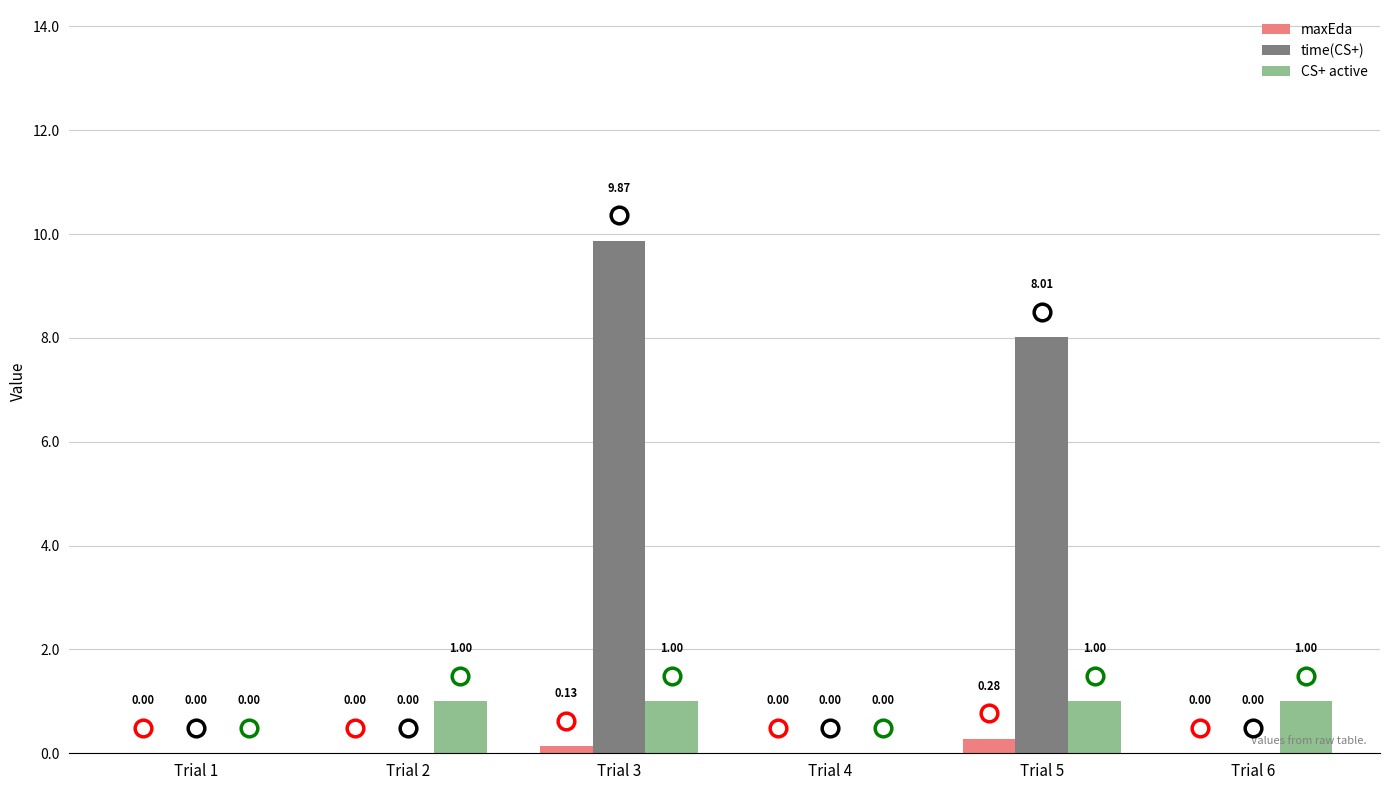

Which series changed the most between Trial 3 and Trial 4?

time(CS+)